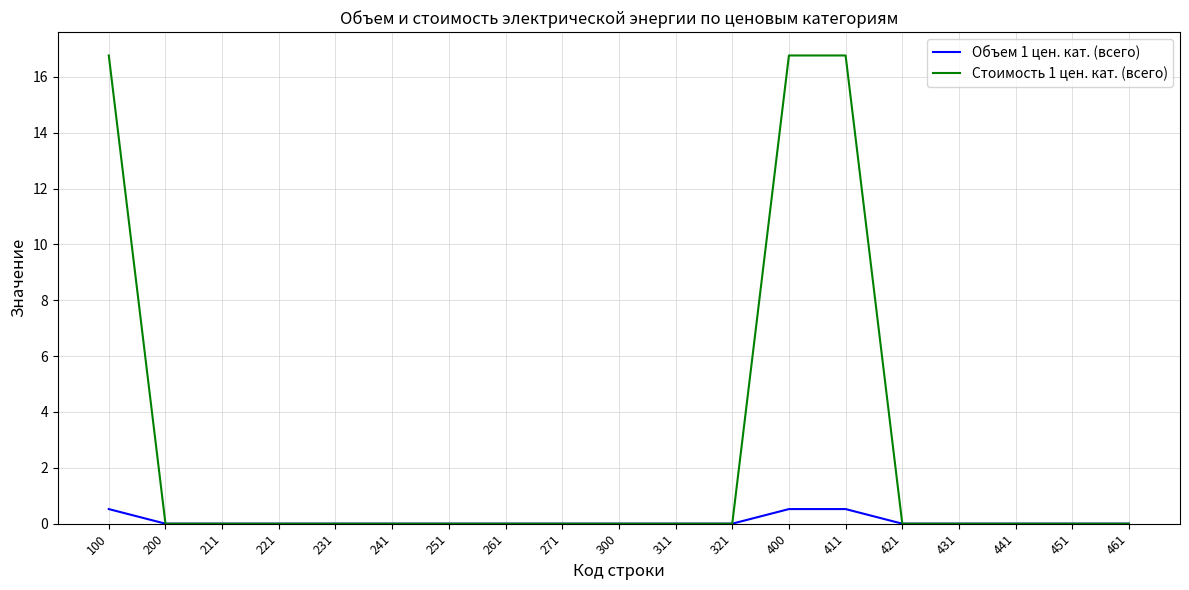

How many lines are shown in the chart?

2